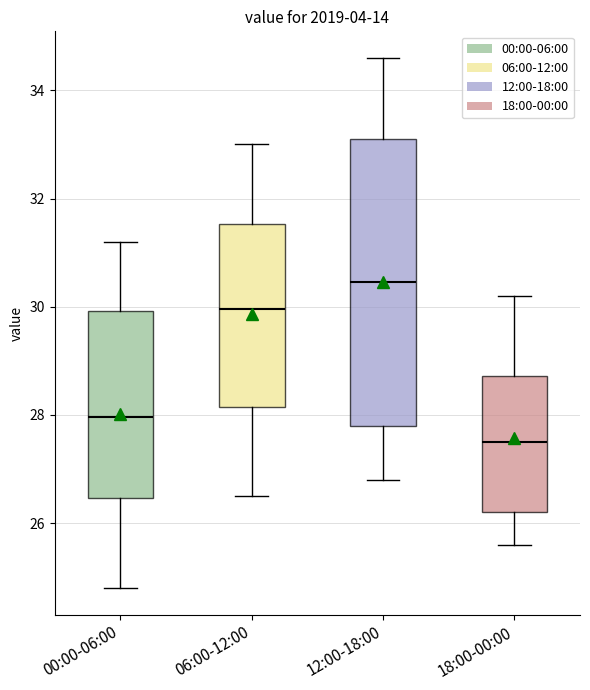

Reading left to right, read every box against the y-axis: the position of its median line, the range the box covers, and the ends of its whiskers. The values are not printed on the chart, so give them approximately, as read against the axis.

00:00-06:00: median 28.0, box 26.4 to 30.0, whiskers 24.8 to 31.2
06:00-12:00: median 30.0, box 28.2 to 31.6, whiskers 26.6 to 33.0
12:00-18:00: median 30.4, box 27.8 to 33.2, whiskers 26.8 to 34.6
18:00-00:00: median 27.6, box 26.2 to 28.8, whiskers 25.6 to 30.2